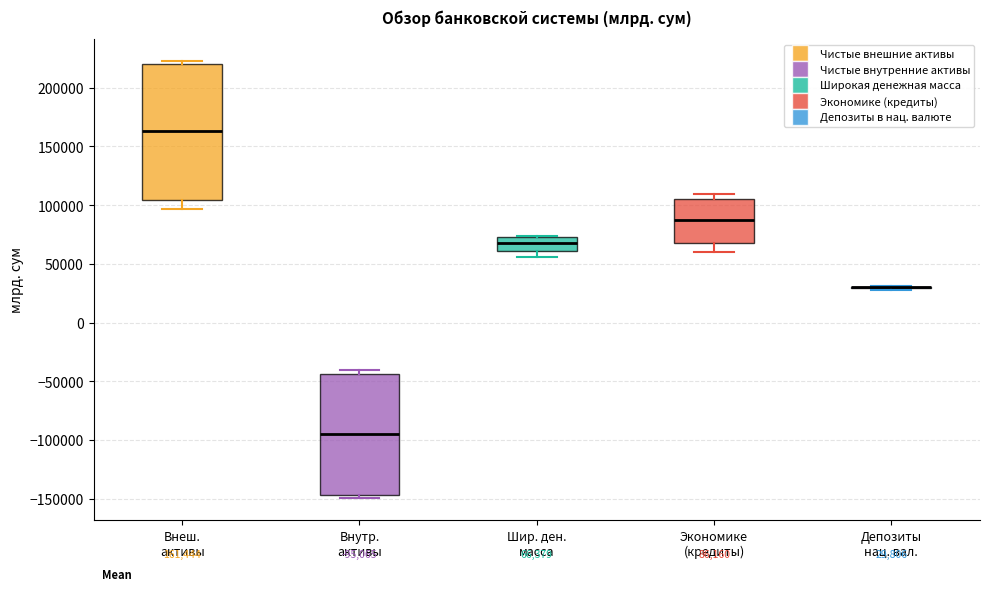

Which box is the tallest, from its lower edge to its upper edge?

Внеш. активы